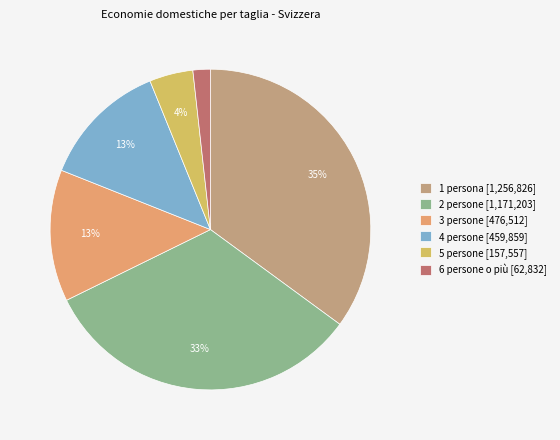

Approximately how many times larger is the value at 1 persona [1,256,826] compared to 4 persone [459,859]?

2.7